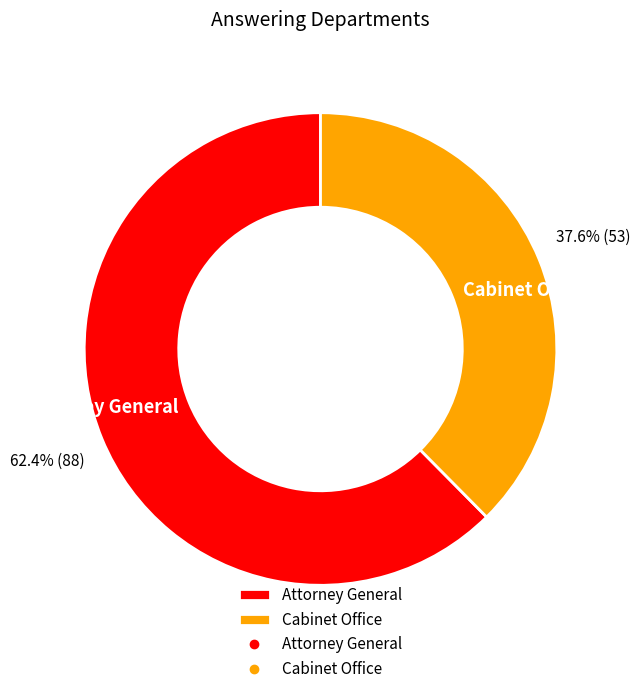

What is the ratio of the value at Attorney General to the value at Cabinet Office?

1.7